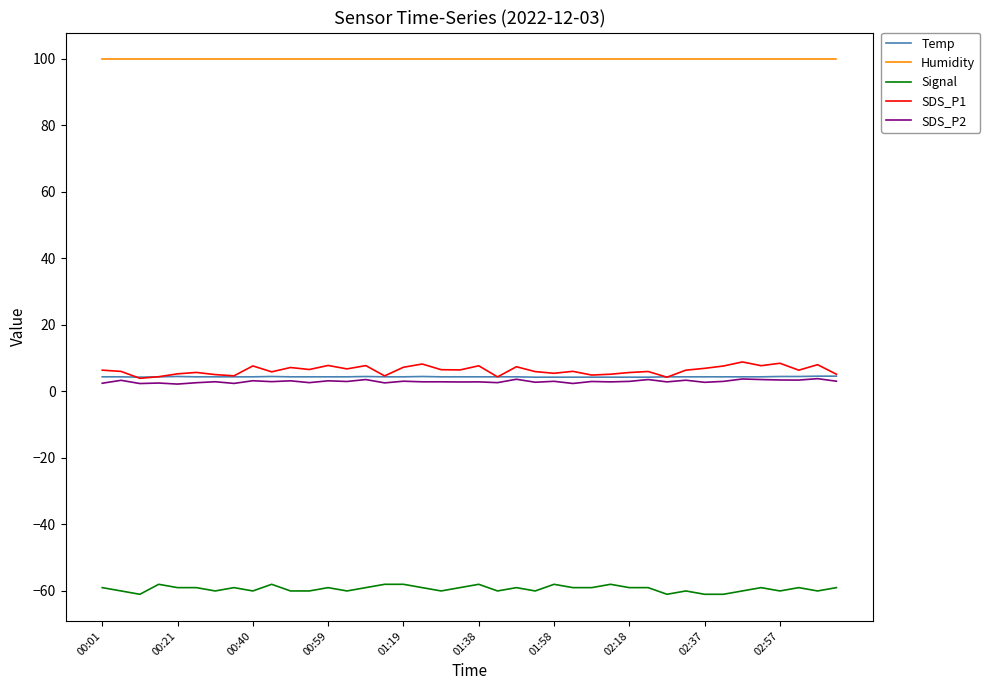

What is the maximum value shown in the chart?

99.9